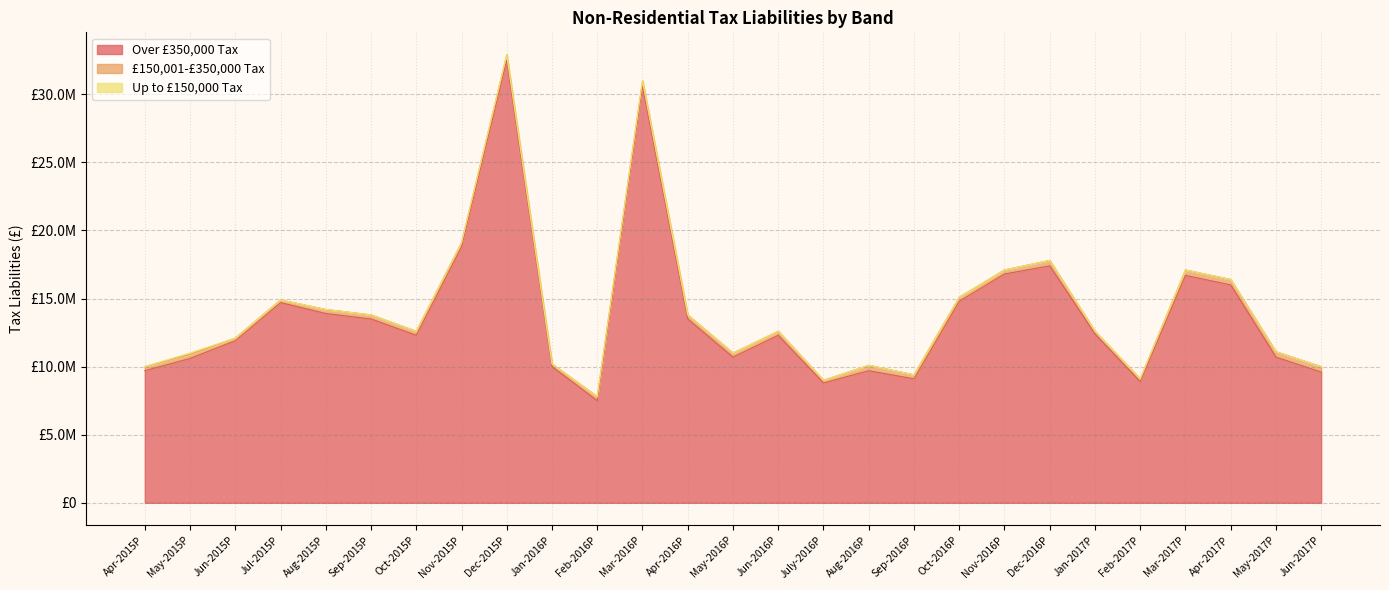

What is the total value across all series at Jun-2016P?

12600000